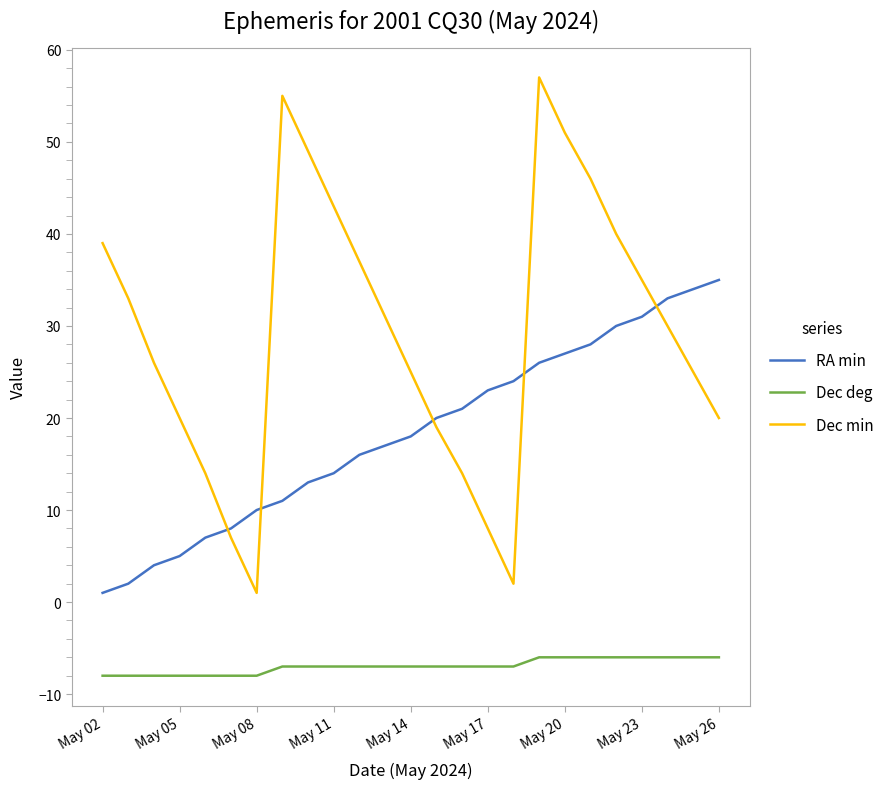

Which series has the largest range (max minus min)?

Dec min